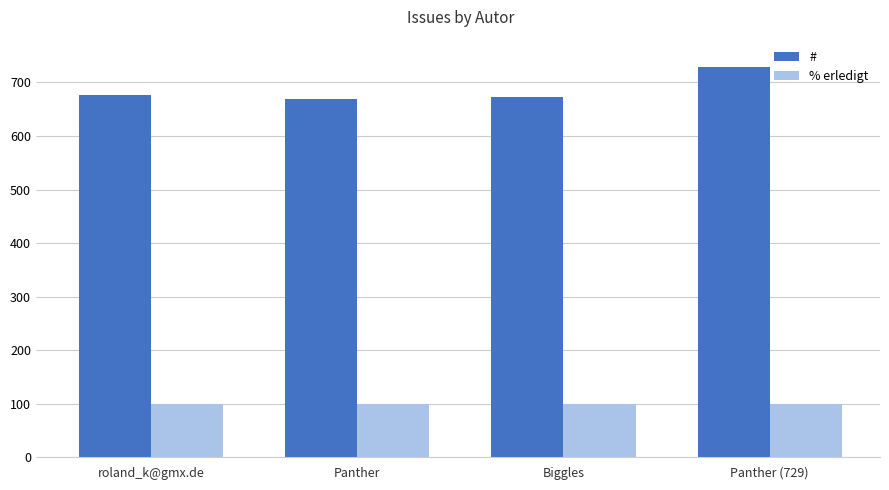

What is the difference between the # values at Biggles and roland_k@gmx.de?

3